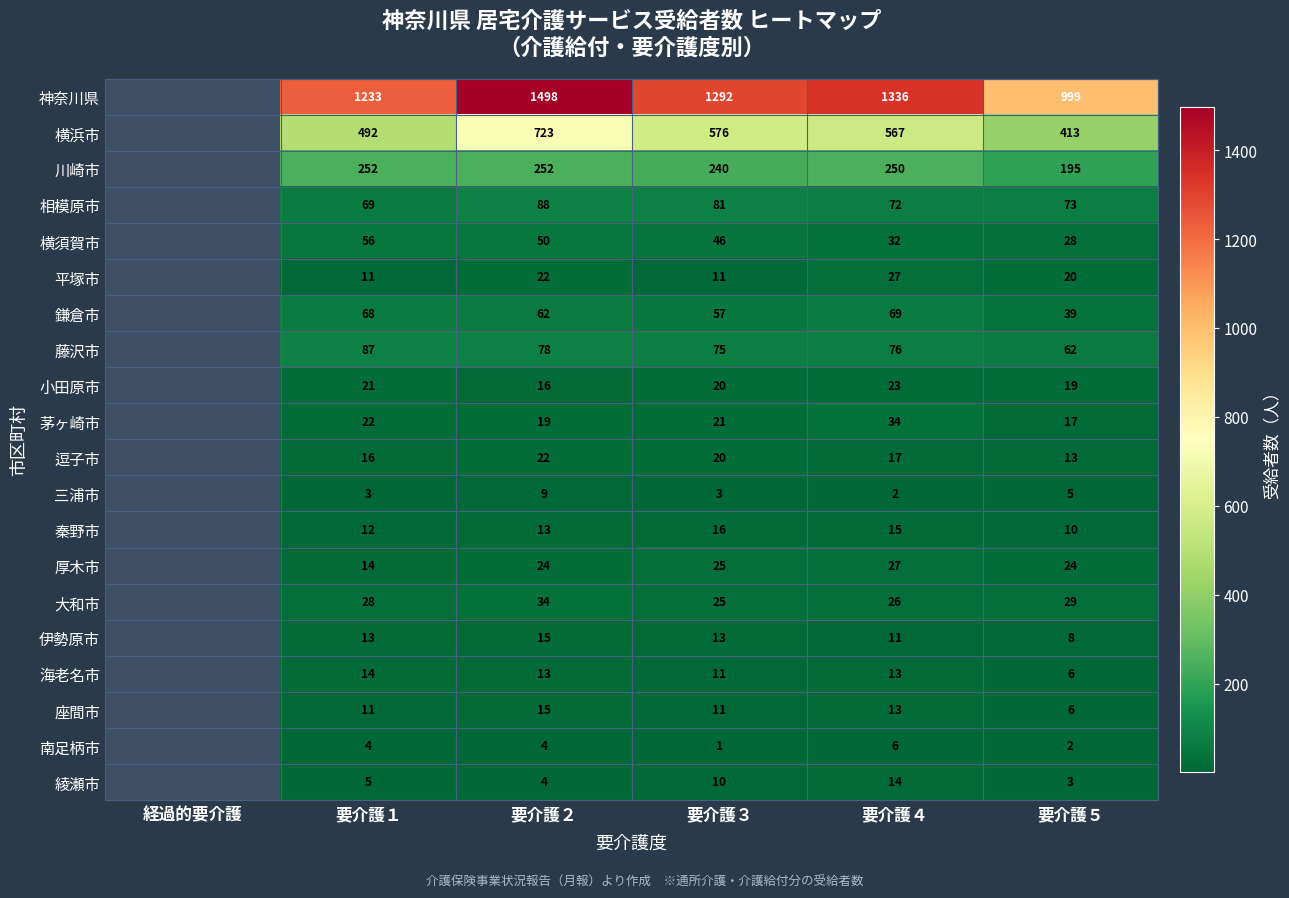

What is the minimum value shown in the chart?

1.0